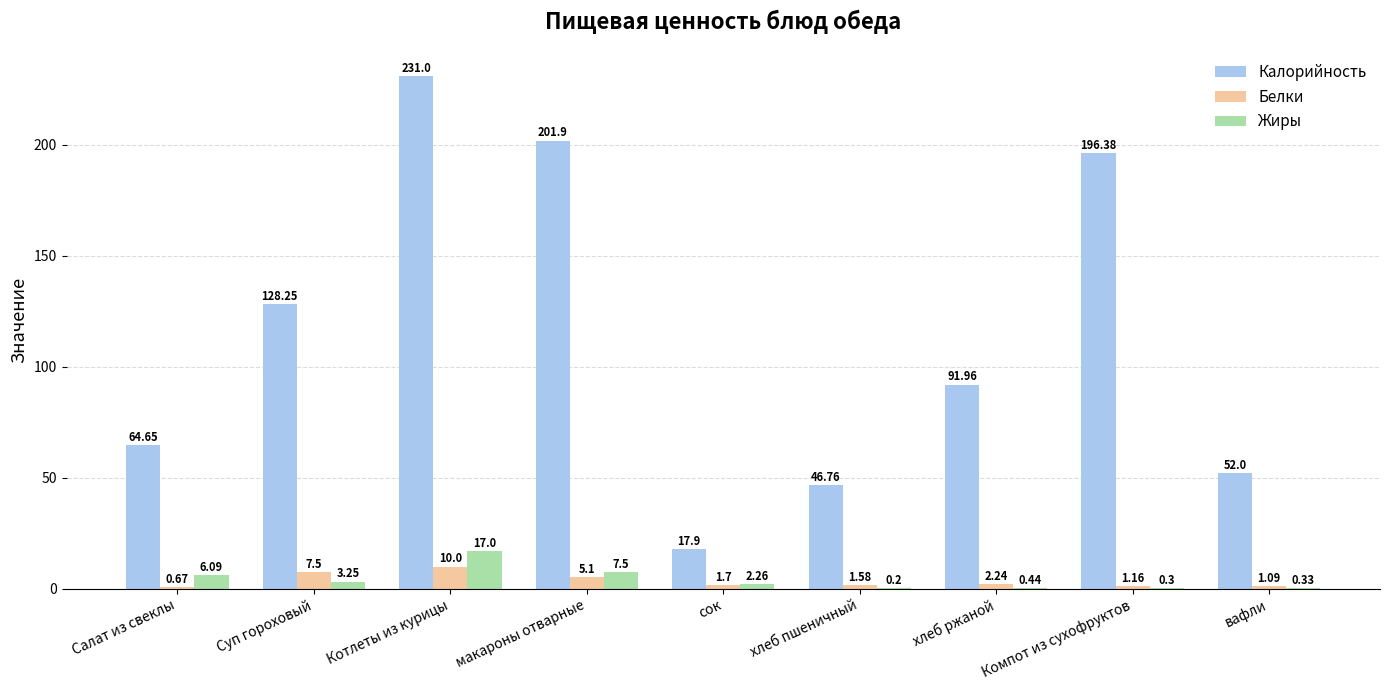

How many data points does each series have?

9